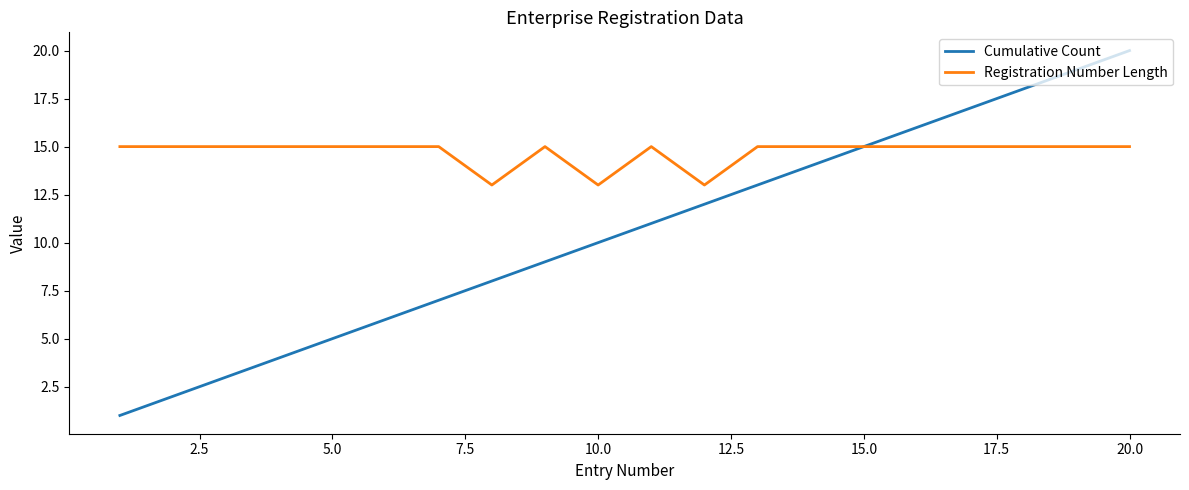

Count the number of data series in this chart.

2